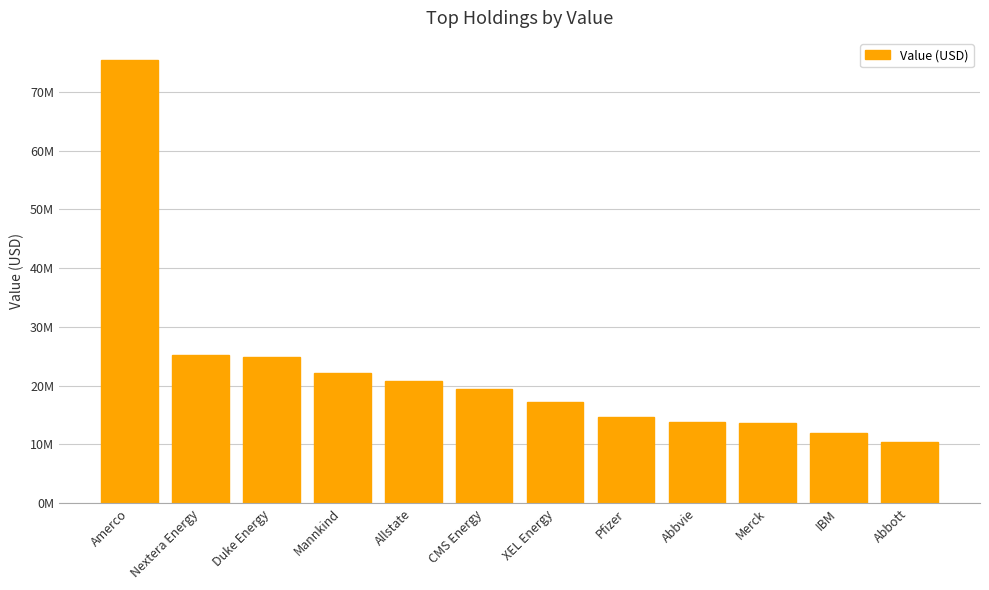

What is the minimum value shown in the chart?

10370000